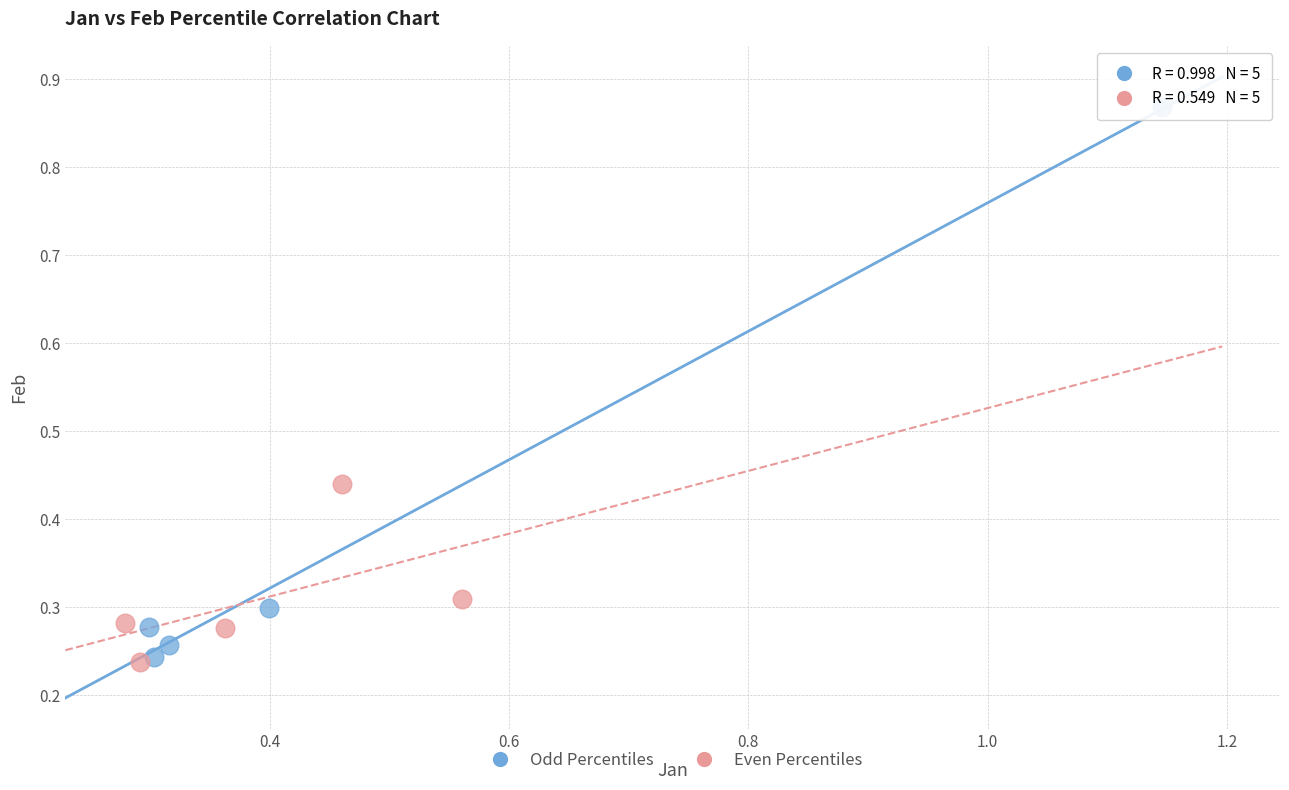

Which series contains the highest Y value?

Odd Percentiles